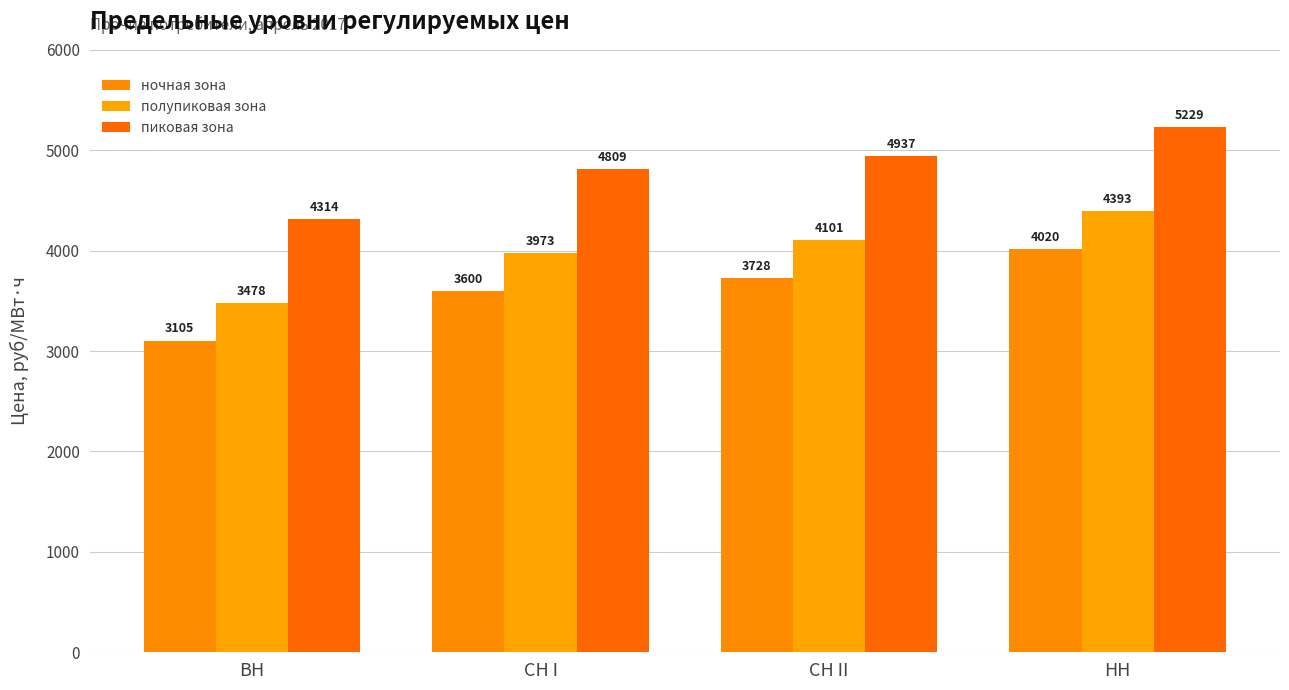

Between ВН and НН, which series saw the biggest shift?

ночная зона